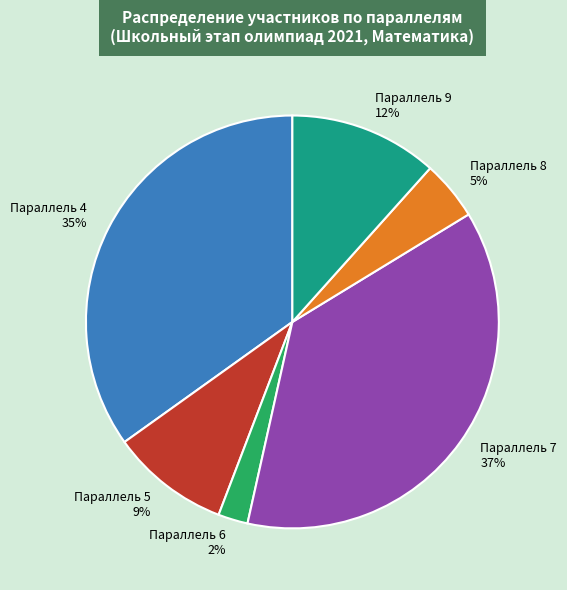

To the nearest percent, what is the average slice percentage?

17%